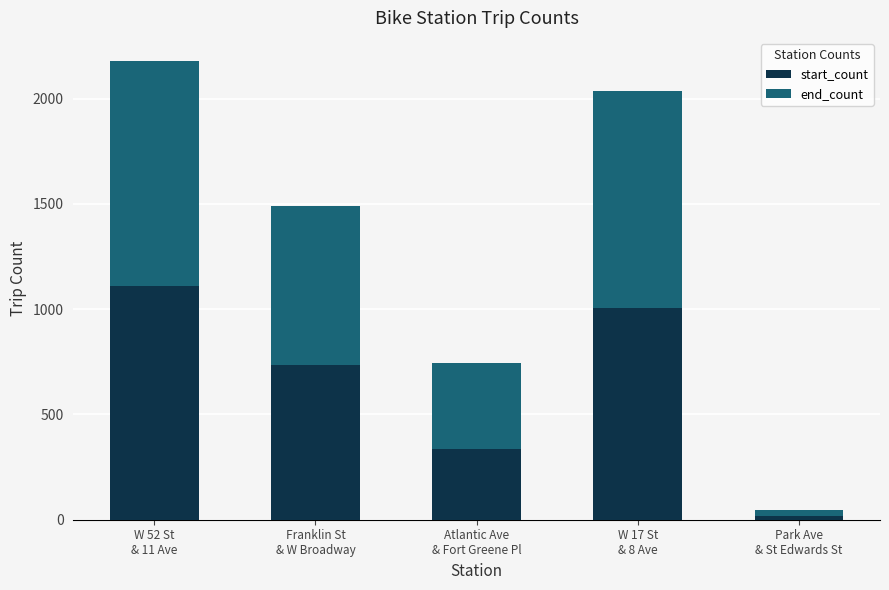

What is the difference between the second highest and second lowest values in the start_count series?

669